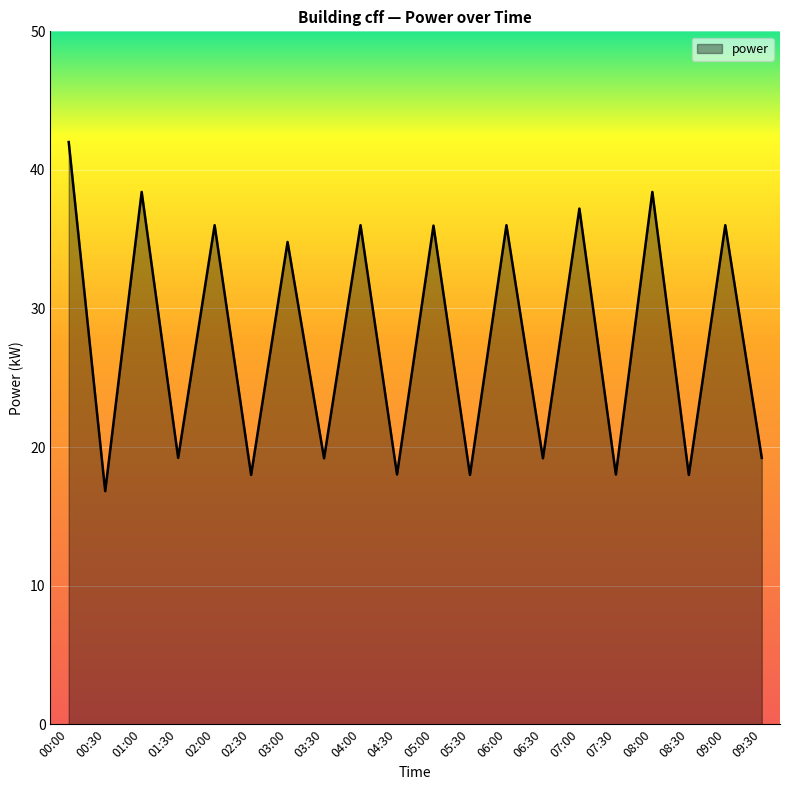

Reading left to right, what are all the values shown in this chart?

00:00=42.0	00:30=16.8	01:00=38.4	01:30=19.2	02:00=36.0	02:30=18.0	03:00=34.8	03:30=19.2	04:00=36.0	04:30=18.0	05:00=36.0	05:30=18.0	06:00=36.0	06:30=19.2	07:00=37.2	07:30=18.0	08:00=38.4	08:30=18.0	09:00=36.0	09:30=19.2